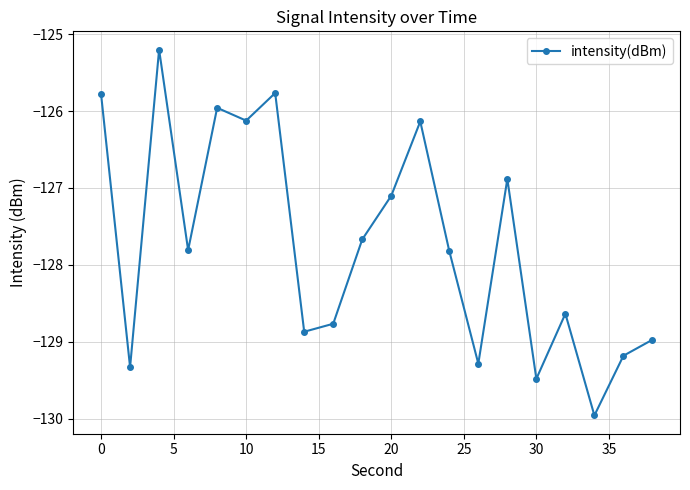

What is the average value?

-127.7